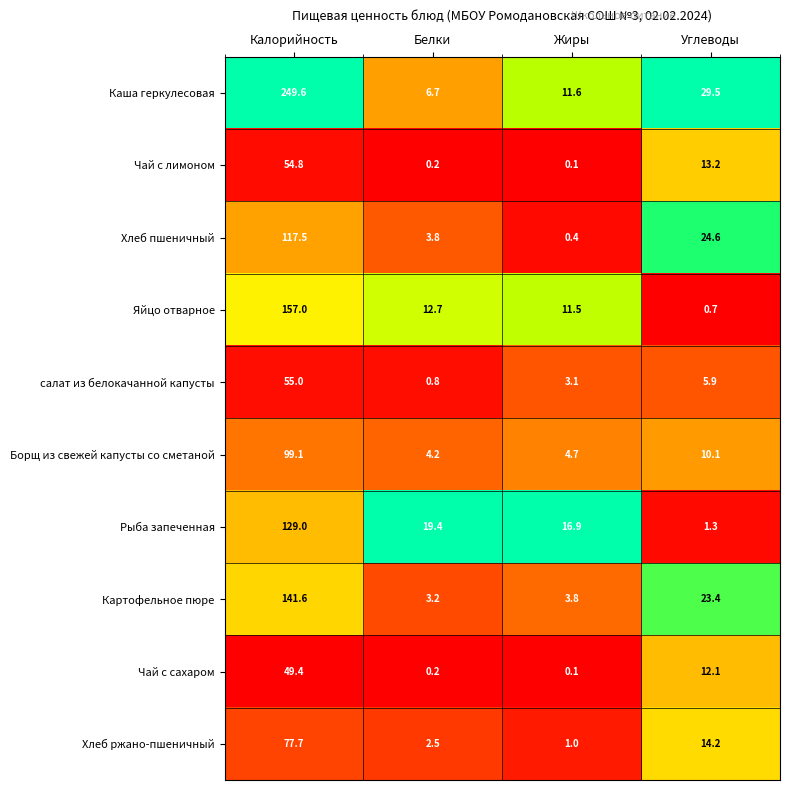

What is the greatest value displayed?

249.6